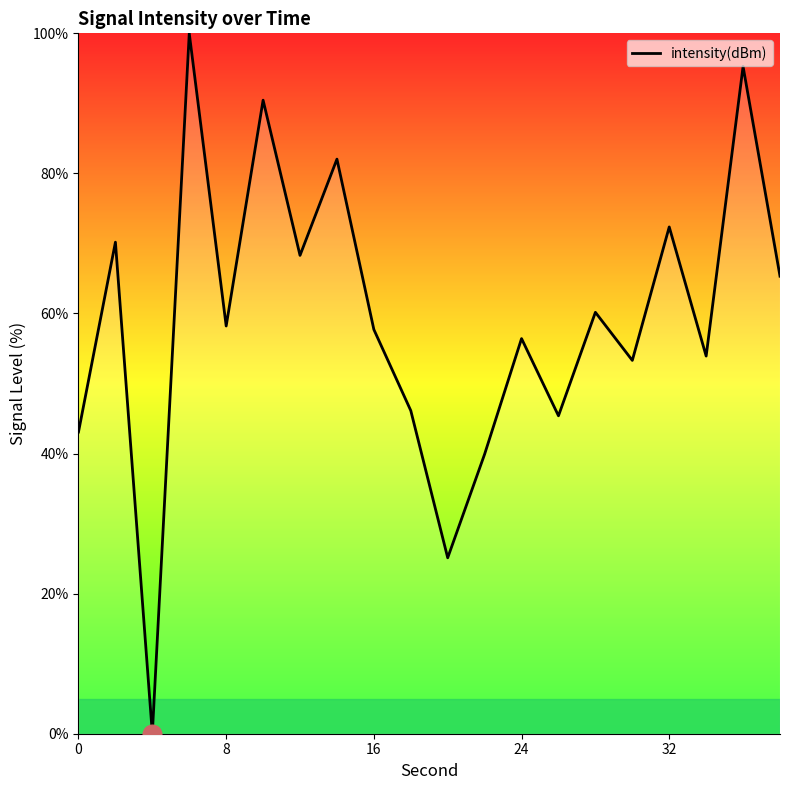

What is the maximum value shown in the chart?

100.0